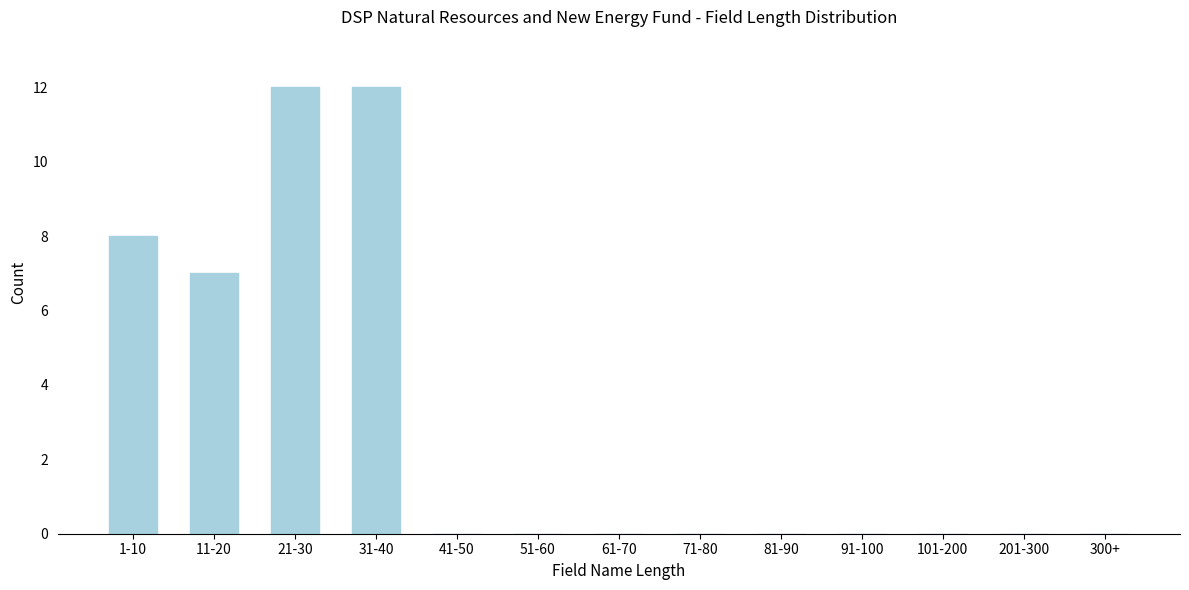

Reading left to right, what are all the values shown in this chart?

1-10=8	11-20=7	21-30=12	31-40=12	41-50=0	51-60=0	61-70=0	71-80=0	81-90=0	91-100=0	101-200=0	201-300=0	300+=0